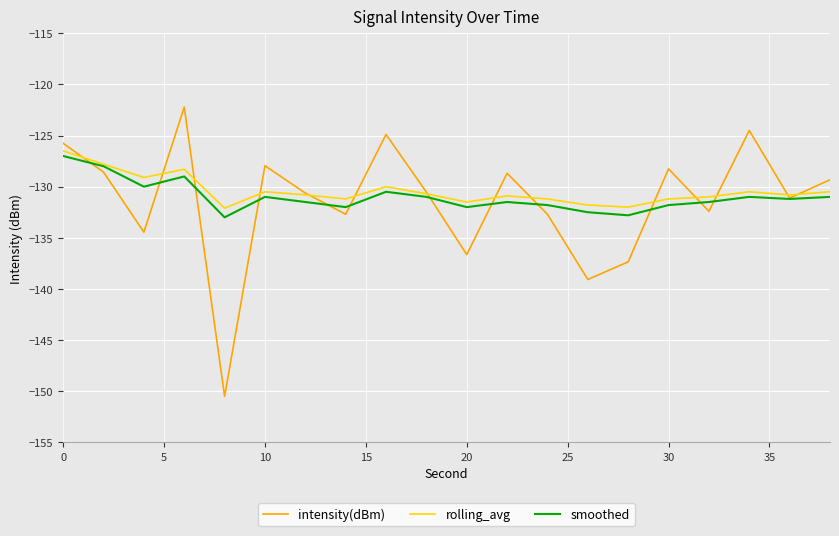

Which series has the largest total across all categories?

rolling_avg